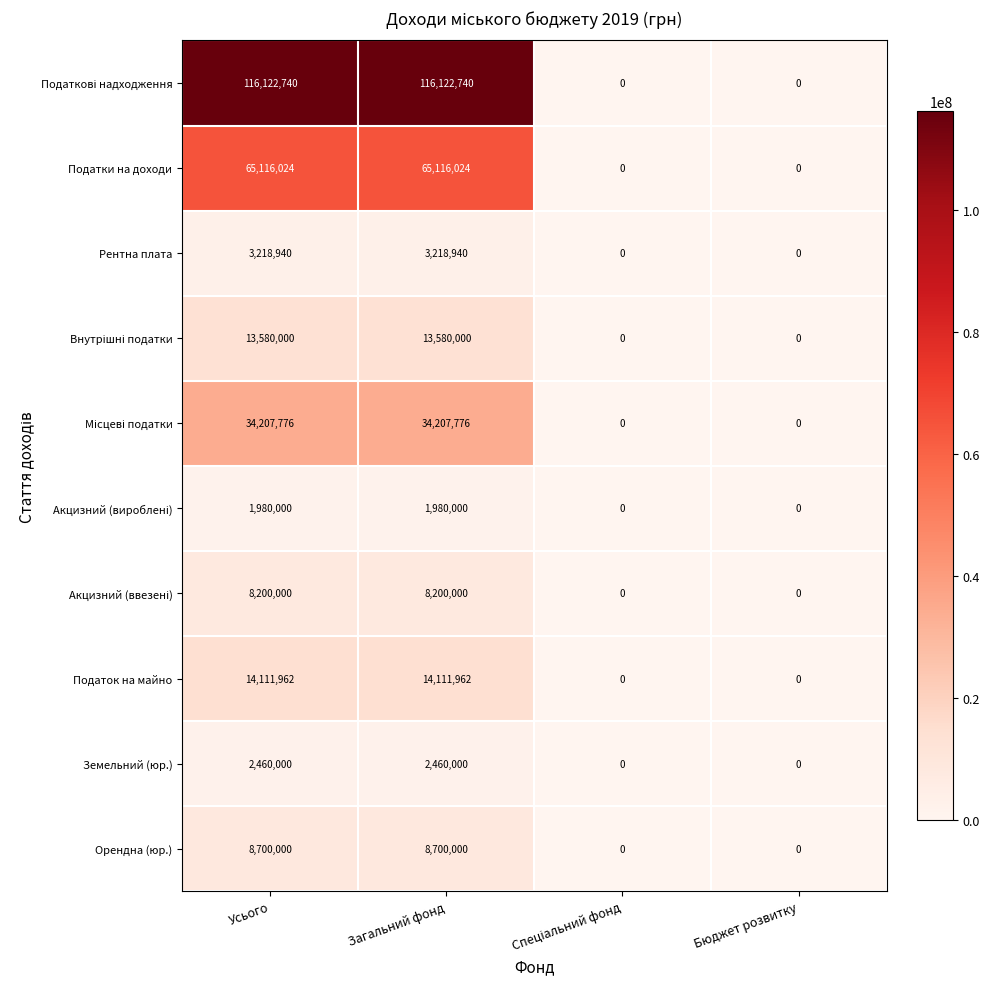

What is the highest value of the Податки на доходи series?

65116024